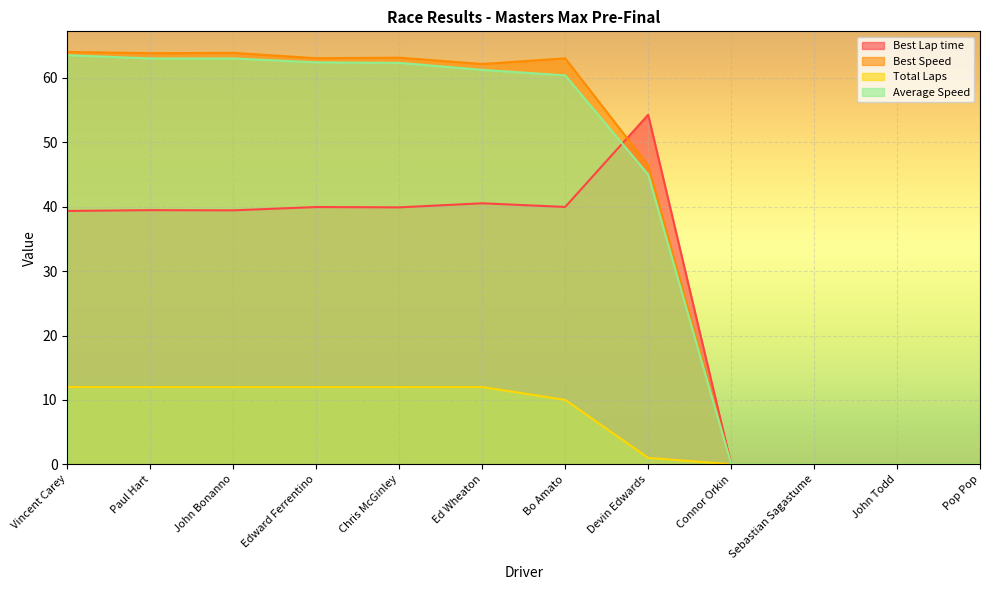

Reading left to right, what are all the values shown in this chart?

Best Lap time: 39.4	39.5	39.4	40.0	39.9	40.5	40.0	54.3	0.0	0.0	0.0	0.0
Best Speed: 64.0	63.8	63.9	63.1	63.2	62.2	63.0	46.4	0.0	0.0	0.0	0.0
Total Laps: 12.0	12.0	12.0	12.0	12.0	12.0	10.0	1.0	0.0	0.0	0.0	0.0
Average Speed: 63.5	63.0	63.0	62.4	62.3	61.3	60.4	45.0	0.0	0.0	0.0	0.0